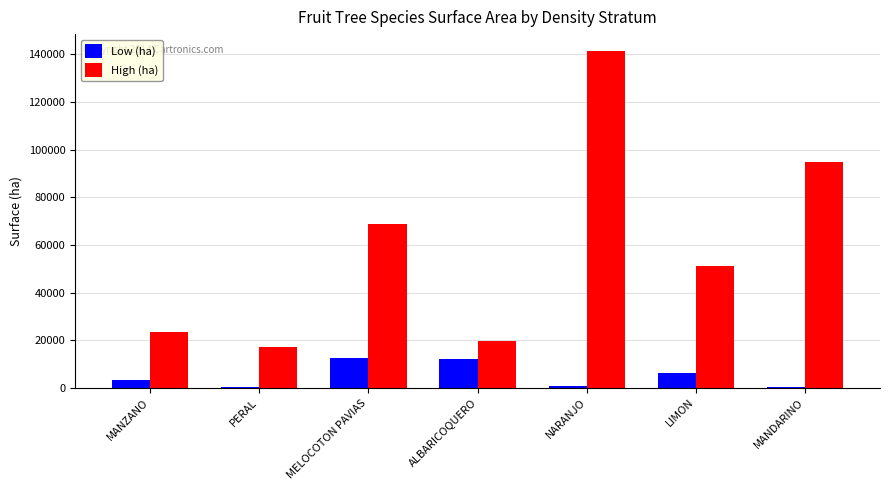

What is the sum of the Low (ha) values at ALBARICOQUERO and MELOCOTON PAVIAS?

24833.4